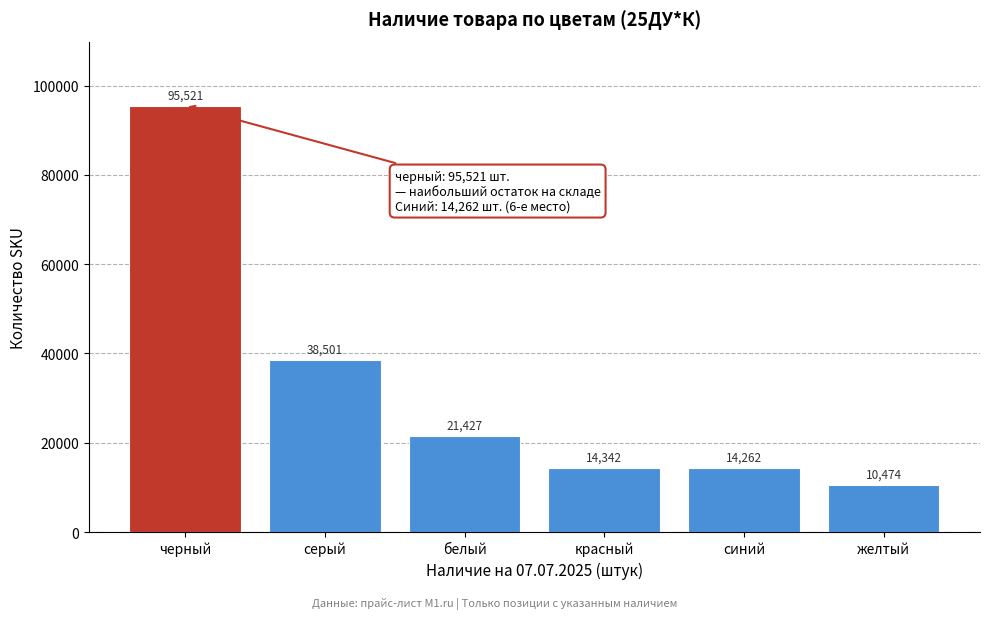

Reading left to right, transcribe all the data shown in this chart.

черный=95521	серый=38501	белый=21427	красный=14342	синий=14262	желтый=10474